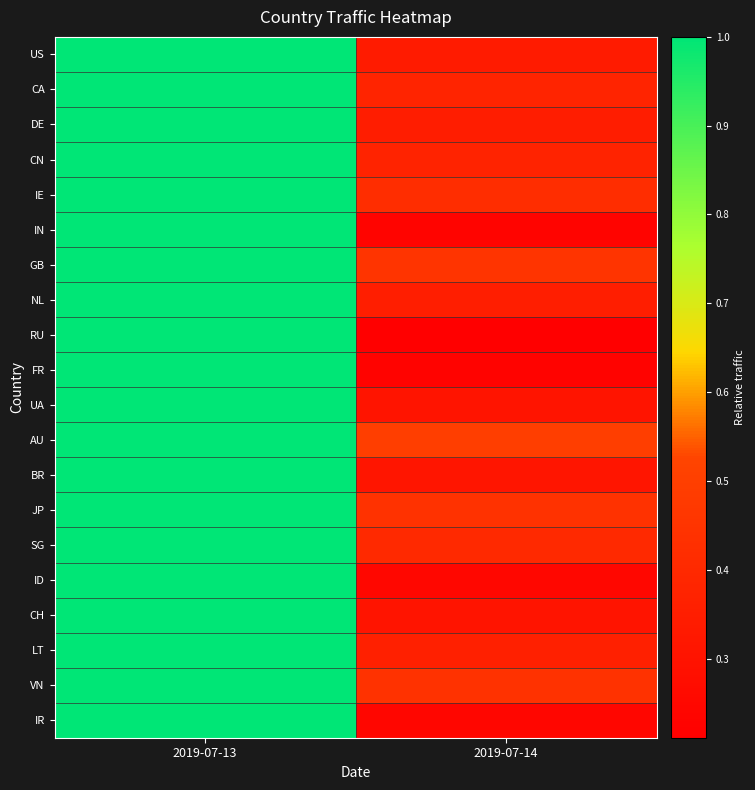

Reading left to right, what are all the values shown in this chart?

US: 2019-07-13=1.0	2019-07-14=0.3
CA: 2019-07-13=1.0	2019-07-14=0.4
DE: 2019-07-13=1.0	2019-07-14=0.3
CN: 2019-07-13=1.0	2019-07-14=0.4
IE: 2019-07-13=1.0	2019-07-14=0.4
IN: 2019-07-13=1.0	2019-07-14=0.2
GB: 2019-07-13=1.0	2019-07-14=0.5
NL: 2019-07-13=1.0	2019-07-14=0.4
RU: 2019-07-13=1.0	2019-07-14=0.2
FR: 2019-07-13=1.0	2019-07-14=0.2
UA: 2019-07-13=1.0	2019-07-14=0.3
AU: 2019-07-13=1.0	2019-07-14=0.5
BR: 2019-07-13=1.0	2019-07-14=0.3
JP: 2019-07-13=1.0	2019-07-14=0.4
SG: 2019-07-13=1.0	2019-07-14=0.4
ID: 2019-07-13=1.0	2019-07-14=0.2
CH: 2019-07-13=1.0	2019-07-14=0.3
LT: 2019-07-13=1.0	2019-07-14=0.4
VN: 2019-07-13=1.0	2019-07-14=0.4
IR: 2019-07-13=1.0	2019-07-14=0.2